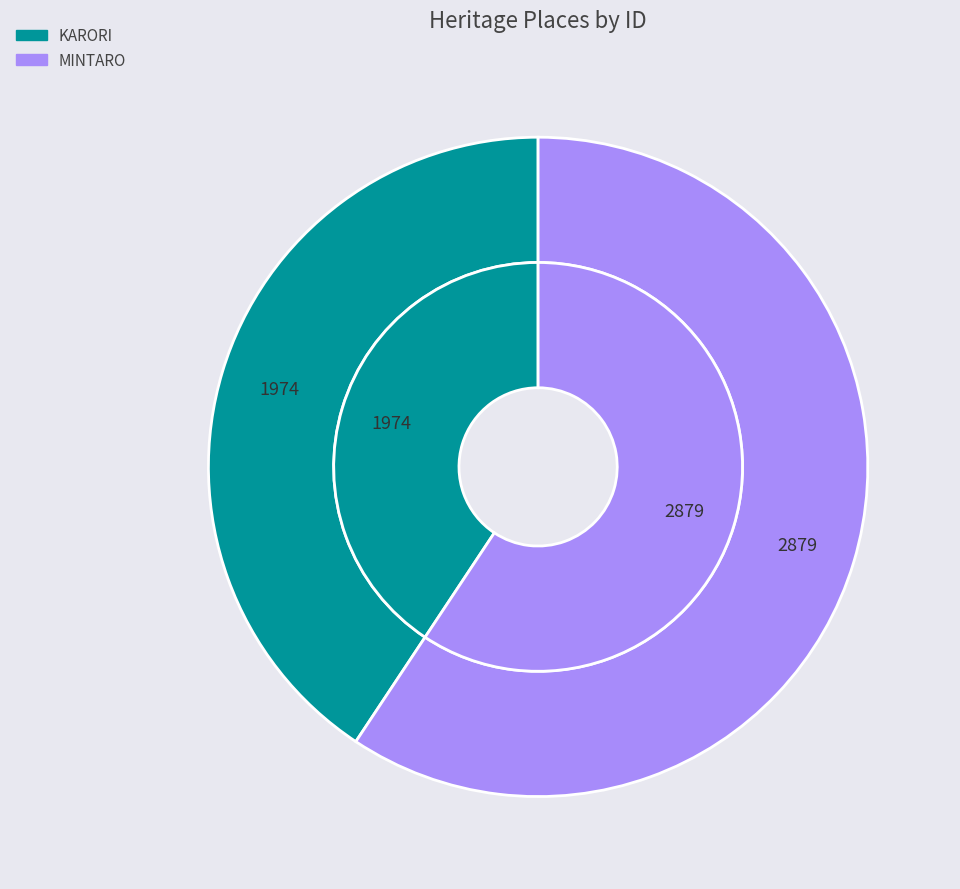

What is the change in value from KARORI to MINTARO?

+905